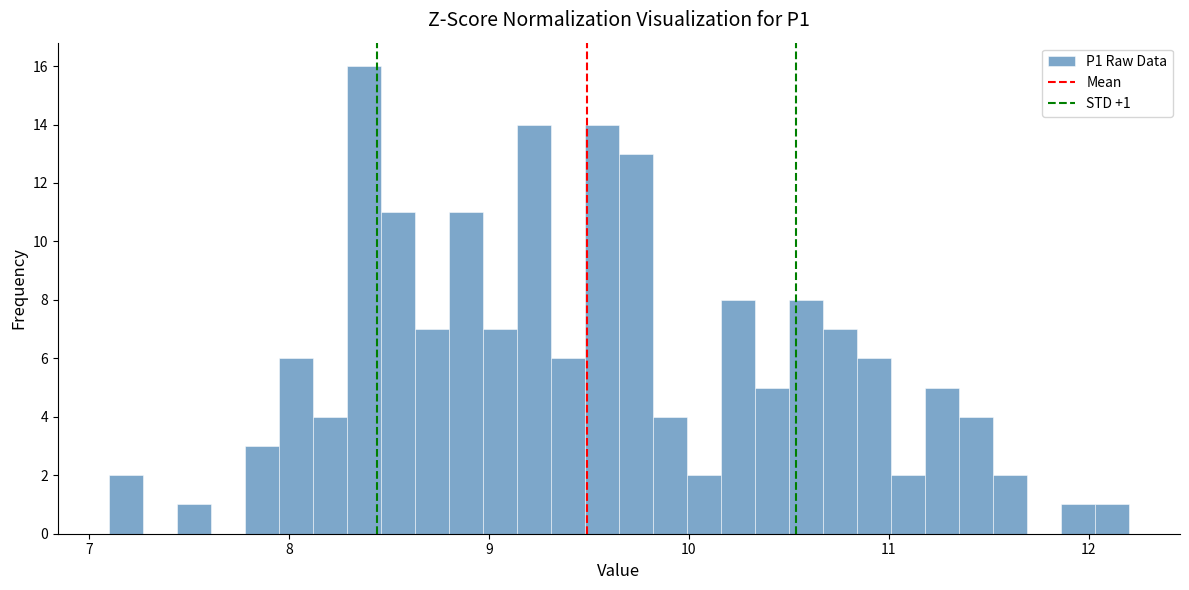

Around what value on the x-axis is the tallest bar? Give the approximate position of its centre, as read against the axis.

8.4